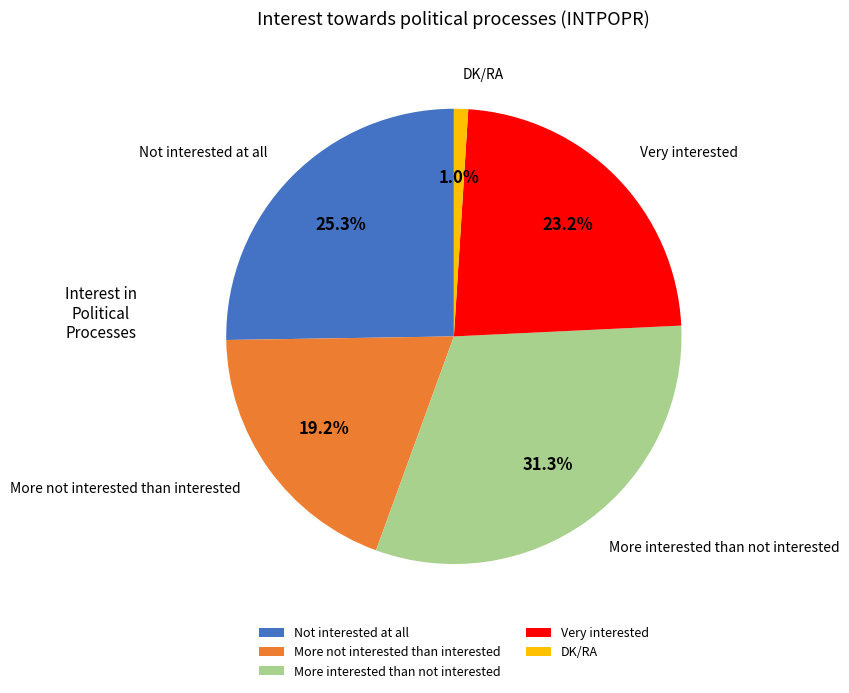

Between More not interested than interested and More interested than not interested, which is larger?

More interested than not interested